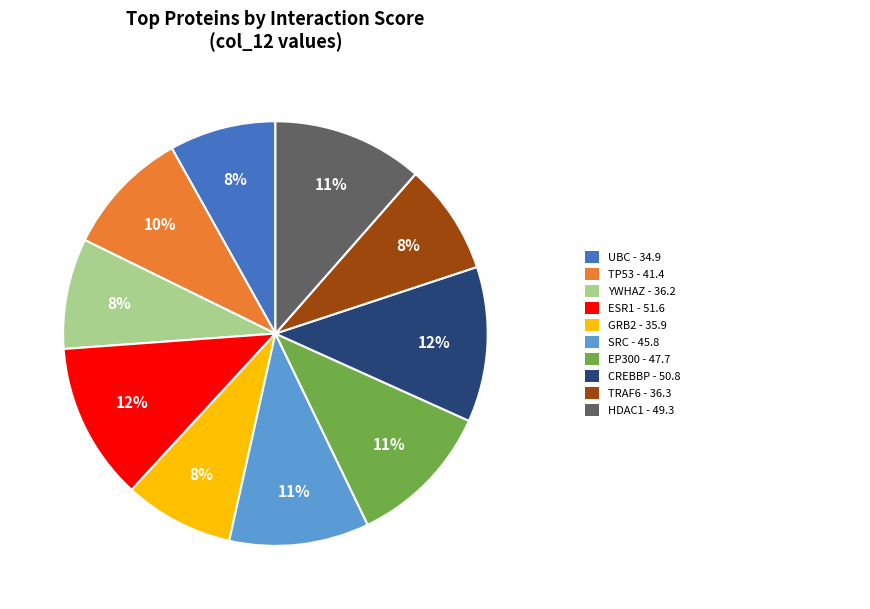

How many segments does this pie chart have?

10